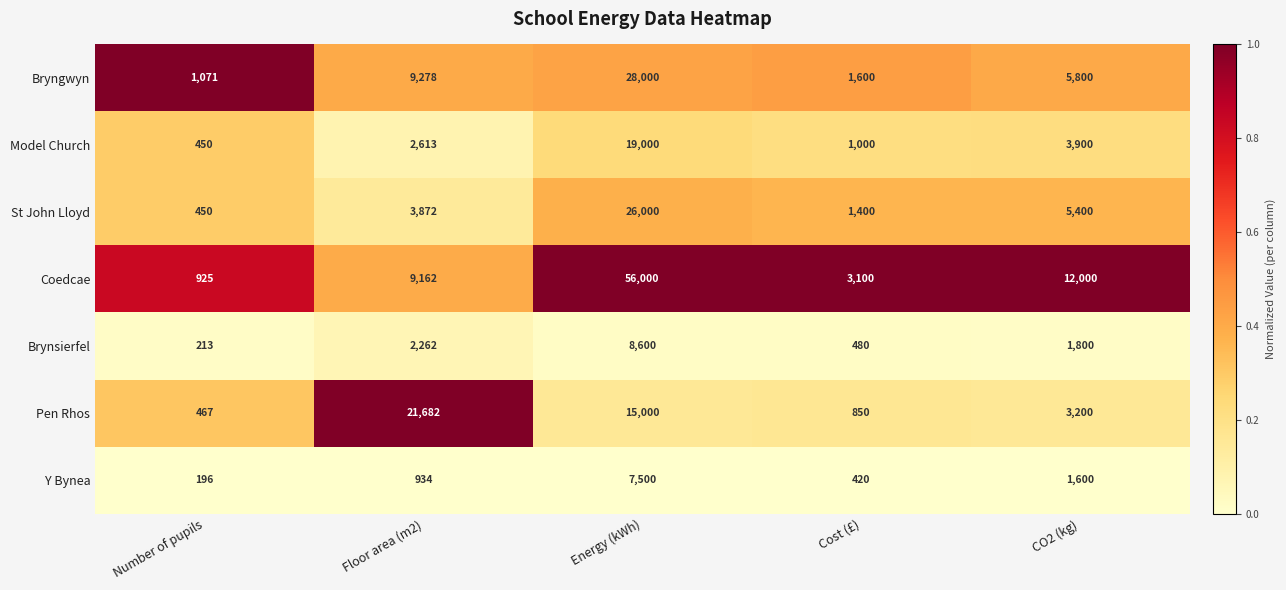

What is the spread (max minus min) of values at Cost (£)?

2680